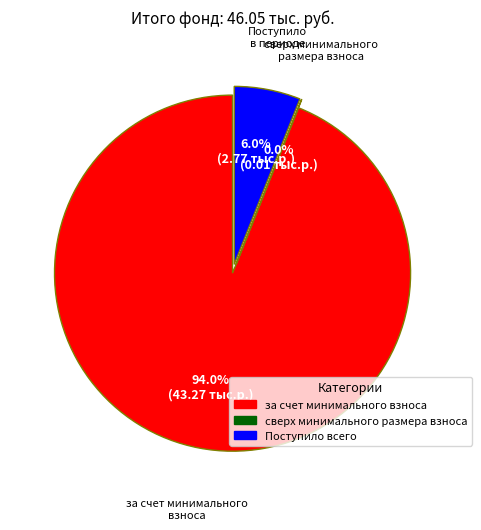

Which category has the biggest portion of the pie?

за счет минимального взноса